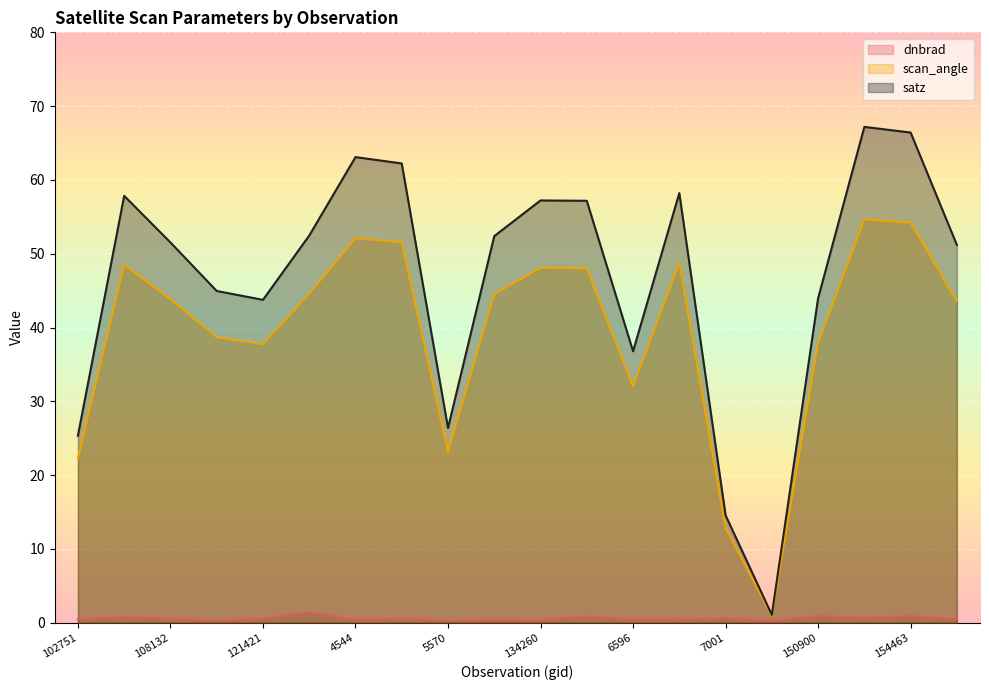

Read the scan_angle value at 137268.

48.0